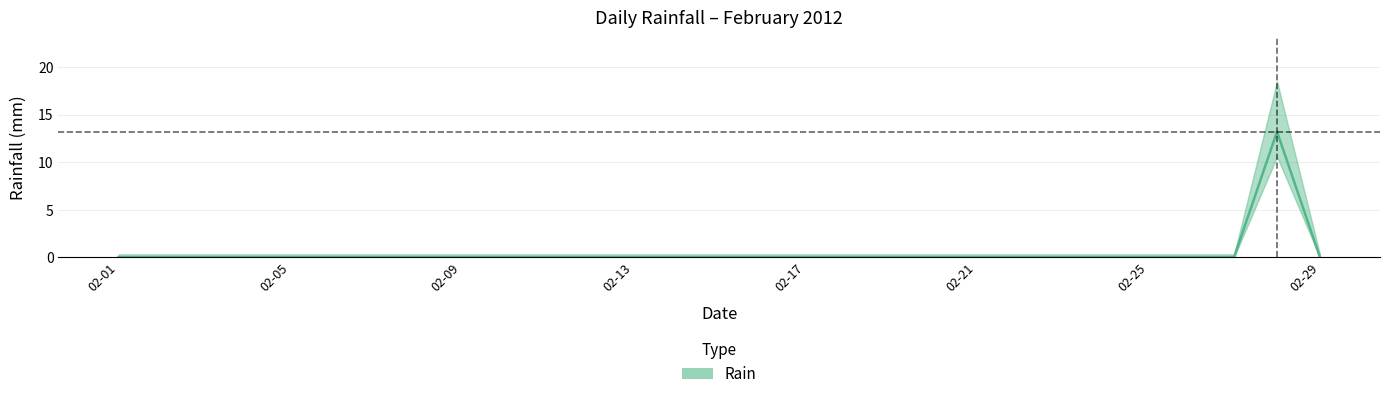

Where is the first local maximum?

2012-02-28